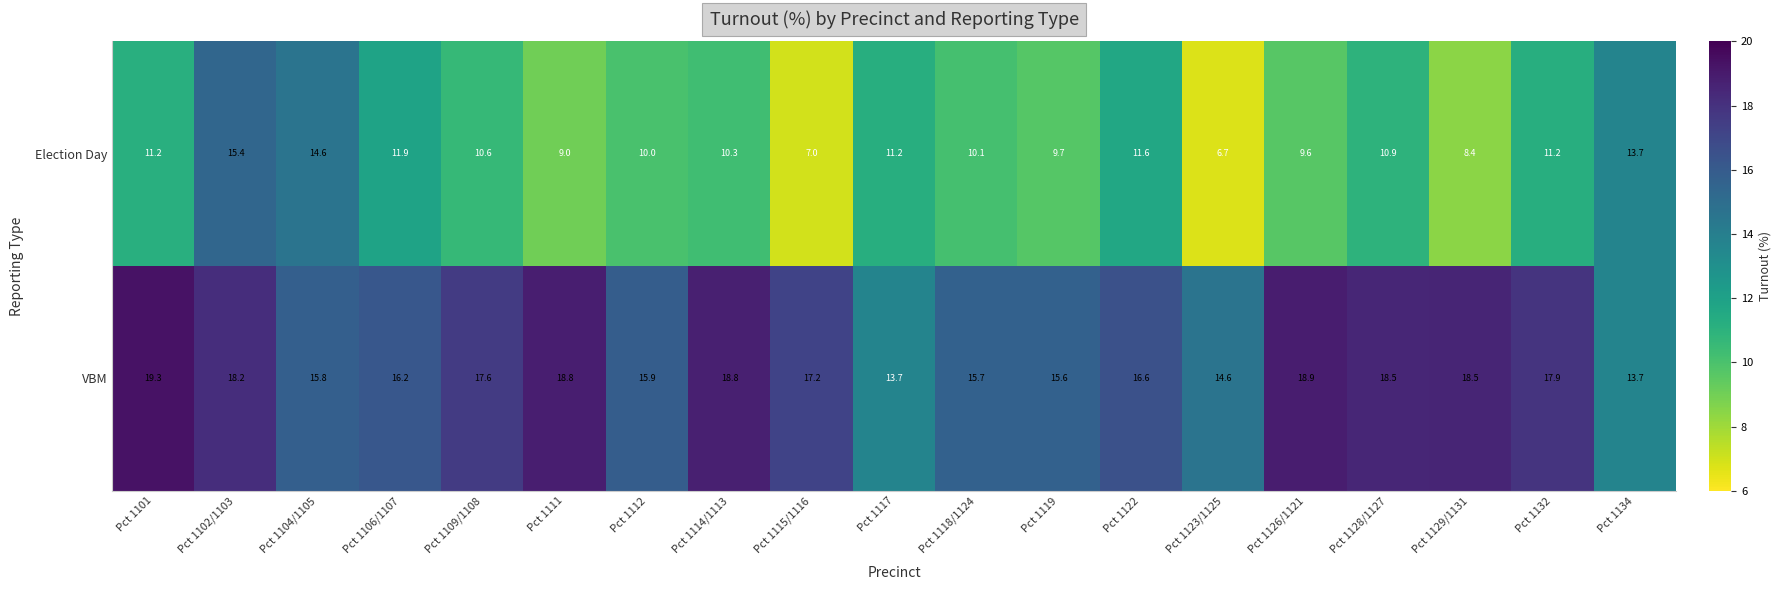

True or false: VBM has a value of 17.9 at Pct 1132.

True